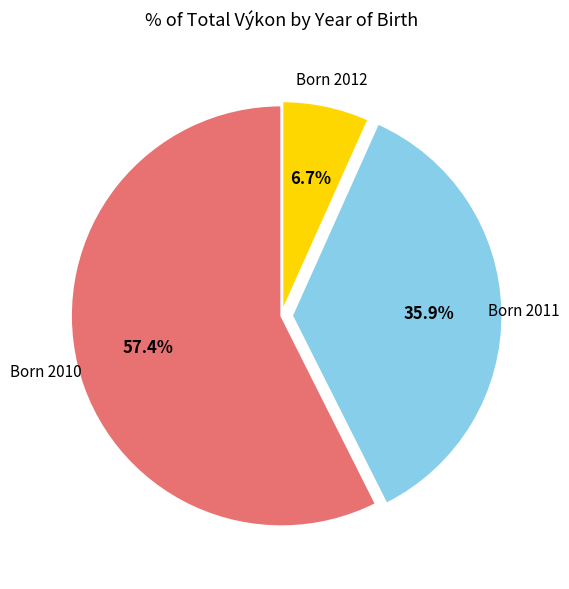

Between Born 2012 and Born 2010, which is larger?

Born 2010